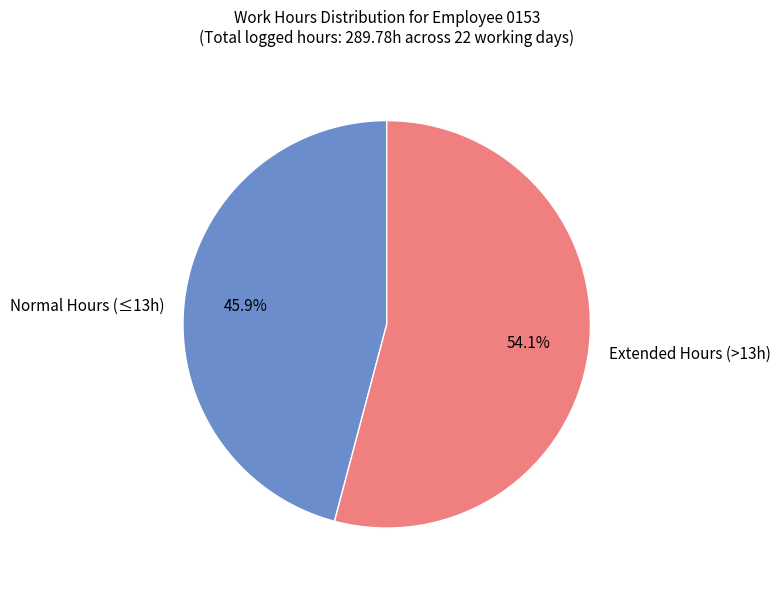

Rank the categories by value from lowest to highest.

Normal Hours (≤13h), Extended Hours (>13h)